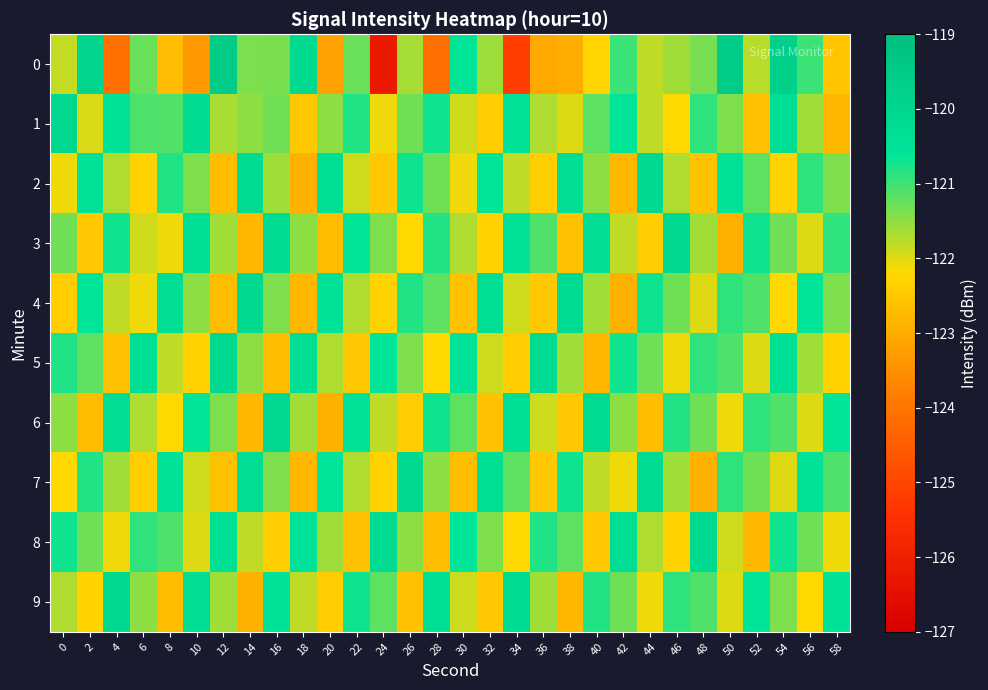

Reading right to left, what are all the values shown in this chart?

0: 58=-122.5	56=-121.0	54=-119.7	52=-121.8	50=-119.5	48=-121.4	46=-121.6	44=-121.8	42=-121.0	40=-122.3	38=-123.0	36=-123.1	34=-125.2	32=-121.6	30=-120.6	28=-124.2	26=-121.7	24=-126.2	22=-121.3	20=-123.2	18=-120.1	16=-121.4	14=-121.4	12=-119.5	10=-123.3	8=-122.7	6=-121.3	4=-124.1	2=-119.9	0=-121.8
1: 58=-122.8	56=-121.6	54=-120.3	52=-122.6	50=-121.4	48=-120.9	46=-122.2	44=-121.8	42=-120.6	40=-121.2	38=-122.0	36=-121.7	34=-120.5	32=-122.4	30=-121.9	28=-120.7	26=-121.3	24=-122.1	22=-120.8	20=-121.5	18=-122.5	16=-121.3	14=-121.5	12=-121.7	10=-120.3	8=-121.1	6=-121.1	4=-120.5	2=-122.0	0=-120.0
2: 58=-121.4	56=-120.9	54=-122.3	52=-121.2	50=-120.5	48=-122.6	46=-121.7	44=-120.1	42=-122.8	40=-121.5	38=-120.3	36=-122.4	34=-121.8	32=-120.6	30=-122.1	28=-121.3	26=-120.7	24=-122.5	22=-121.9	20=-120.4	18=-122.9	16=-121.6	14=-120.2	12=-122.7	10=-121.4	8=-120.8	6=-122.3	4=-121.7	2=-120.5	0=-122.1
3: 58=-120.9	56=-122.0	54=-121.3	52=-120.7	50=-122.9	48=-121.6	46=-120.1	44=-122.4	42=-121.8	40=-120.3	38=-122.6	36=-121.1	34=-120.5	32=-122.3	30=-121.7	28=-120.8	26=-122.2	24=-121.4	22=-120.6	20=-122.7	18=-121.5	16=-120.2	14=-122.8	12=-121.6	10=-120.4	8=-122.1	6=-121.9	4=-120.7	2=-122.5	0=-121.3
4: 58=-121.4	56=-120.6	54=-122.2	52=-121.1	50=-120.9	48=-122.0	46=-121.3	44=-120.7	42=-122.9	40=-121.6	38=-120.2	36=-122.5	34=-121.9	32=-120.4	30=-122.6	28=-121.2	26=-120.8	24=-122.3	22=-121.7	20=-120.5	18=-122.8	16=-121.4	14=-120.1	12=-122.7	10=-121.5	8=-120.3	6=-122.1	4=-121.8	2=-120.6	0=-122.4
5: 58=-122.3	56=-121.6	54=-120.4	52=-122.0	50=-121.1	48=-120.9	46=-122.1	44=-121.3	42=-120.7	40=-122.8	38=-121.6	36=-120.2	34=-122.4	32=-121.9	30=-120.5	28=-122.2	26=-121.4	24=-120.6	22=-122.5	20=-121.7	18=-120.3	16=-122.7	14=-121.5	12=-120.1	10=-122.3	8=-121.8	6=-120.4	4=-122.6	2=-121.2	0=-120.8
6: 58=-120.6	56=-122.0	54=-121.1	52=-120.9	50=-122.1	48=-121.3	46=-120.8	44=-122.7	42=-121.5	40=-120.2	38=-122.5	36=-121.9	34=-120.4	32=-122.6	30=-121.2	28=-120.7	26=-122.4	24=-121.8	22=-120.5	20=-122.9	18=-121.6	16=-120.1	14=-122.8	12=-121.4	10=-120.6	8=-122.2	6=-121.7	4=-120.3	2=-122.7	0=-121.5
7: 58=-121.1	56=-120.5	54=-122.0	52=-121.3	50=-120.9	48=-122.9	46=-121.6	44=-120.2	42=-122.1	40=-121.8	38=-120.7	36=-122.5	34=-121.2	32=-120.4	30=-122.7	28=-121.5	26=-120.1	24=-122.3	22=-121.7	20=-120.6	18=-122.8	16=-121.4	14=-120.3	12=-122.6	10=-121.9	8=-120.5	6=-122.4	4=-121.6	2=-120.8	0=-122.2
8: 58=-122.1	56=-121.3	54=-120.7	52=-122.8	50=-121.9	48=-120.1	46=-122.3	44=-121.7	42=-120.3	40=-122.5	38=-121.2	36=-120.8	34=-122.2	32=-121.4	30=-120.6	28=-122.7	26=-121.5	24=-120.2	22=-122.6	20=-121.6	18=-120.5	16=-122.4	14=-121.8	12=-120.4	10=-122.0	8=-121.1	6=-120.9	4=-122.1	2=-121.3	0=-120.7
9: 58=-120.5	56=-122.2	54=-121.4	52=-120.6	50=-122.0	48=-121.1	46=-120.9	44=-122.1	42=-121.3	40=-120.8	38=-122.8	36=-121.6	34=-120.2	32=-122.5	30=-121.9	28=-120.4	26=-122.6	24=-121.2	22=-120.7	20=-122.4	18=-121.8	16=-120.5	14=-122.9	12=-121.6	10=-120.3	8=-122.7	6=-121.5	4=-120.1	2=-122.3	0=-121.7